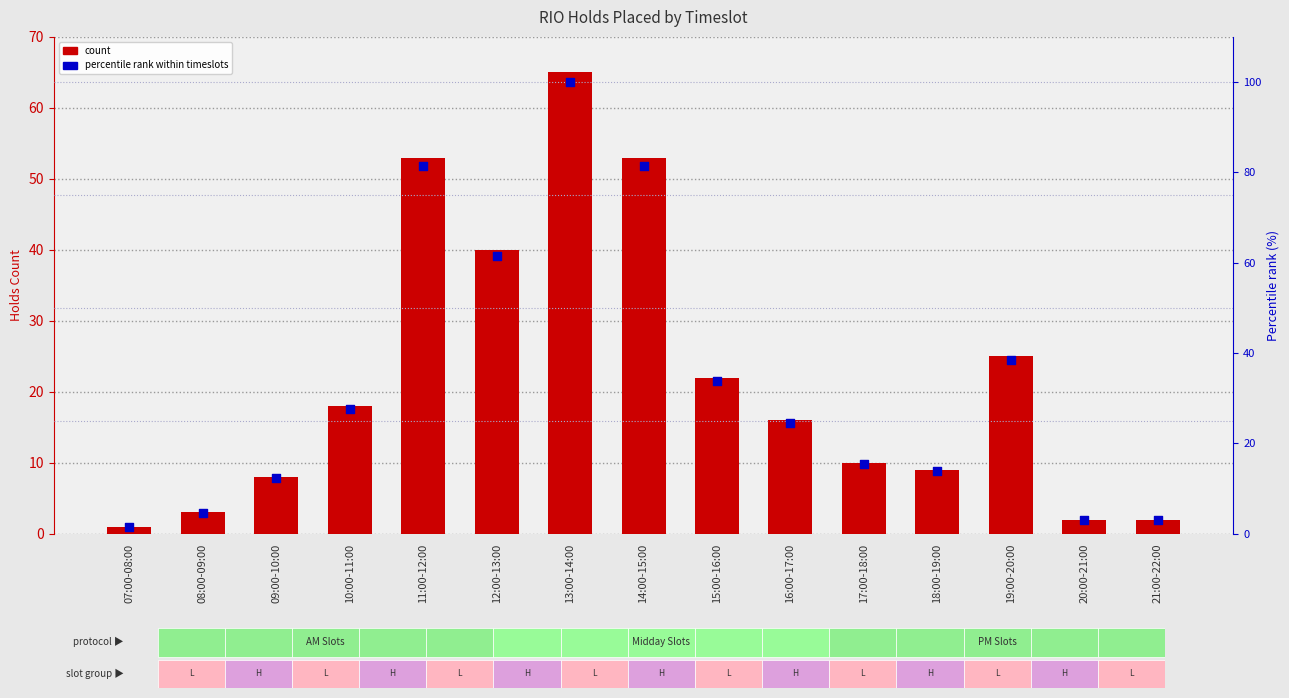

Which series reaches the maximum Y coordinate?

Percentile rank within timeslots